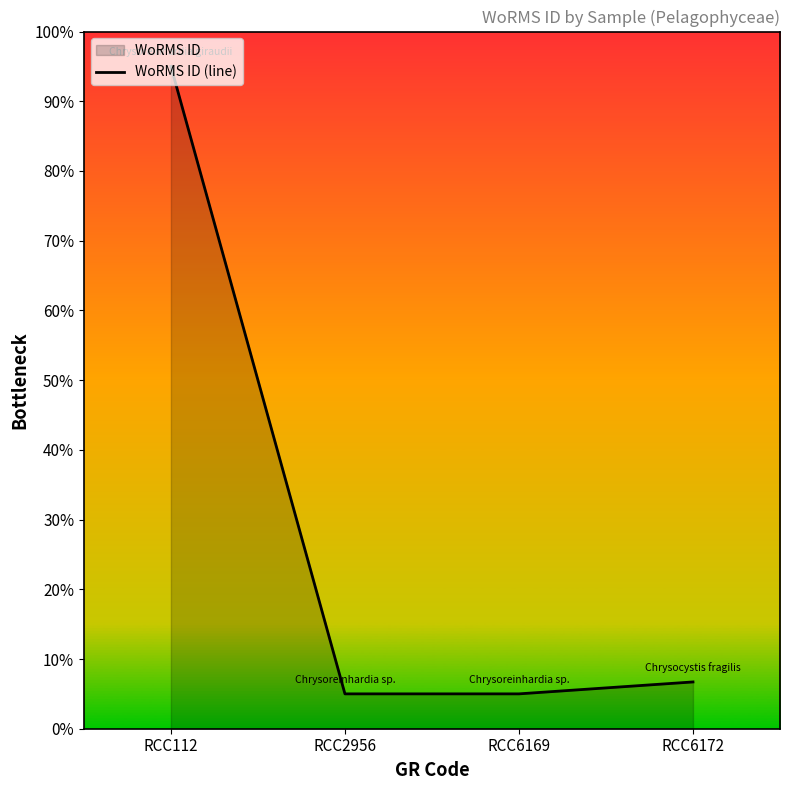

List the labels in order of value, largest first.

RCC112, RCC6172, RCC2956, RCC6169